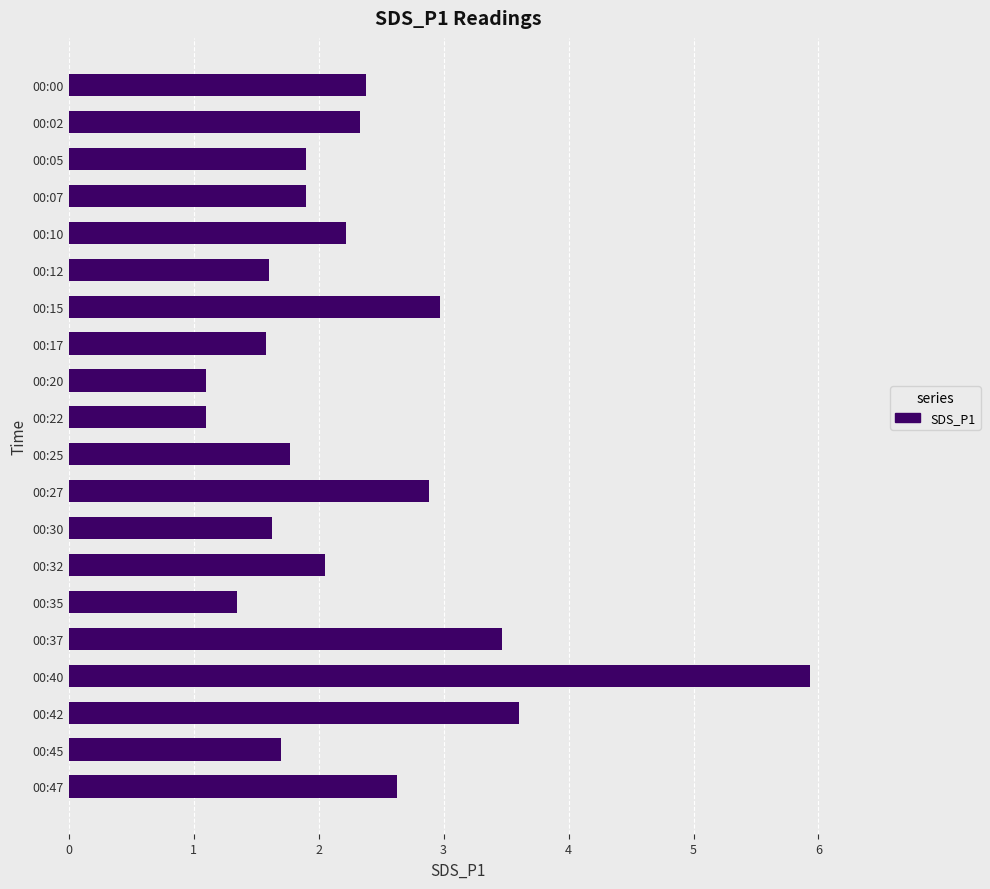

What is the value of the 8th bar from the top?

1.6